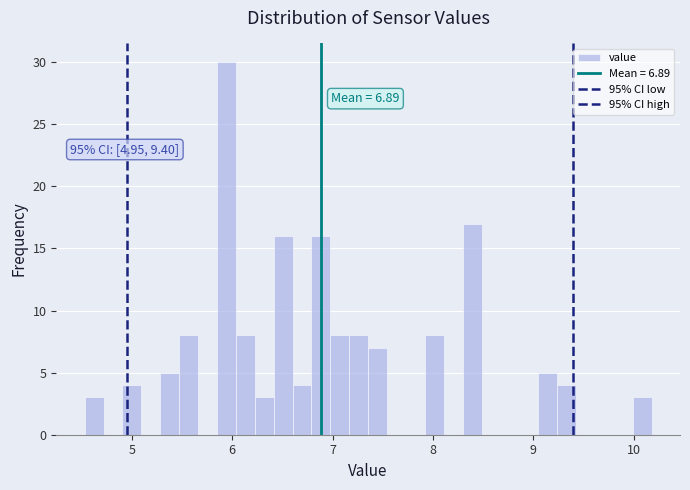

Around what value on the x-axis is the tallest bar? Give the approximate position of its centre, as read against the axis.

5.9